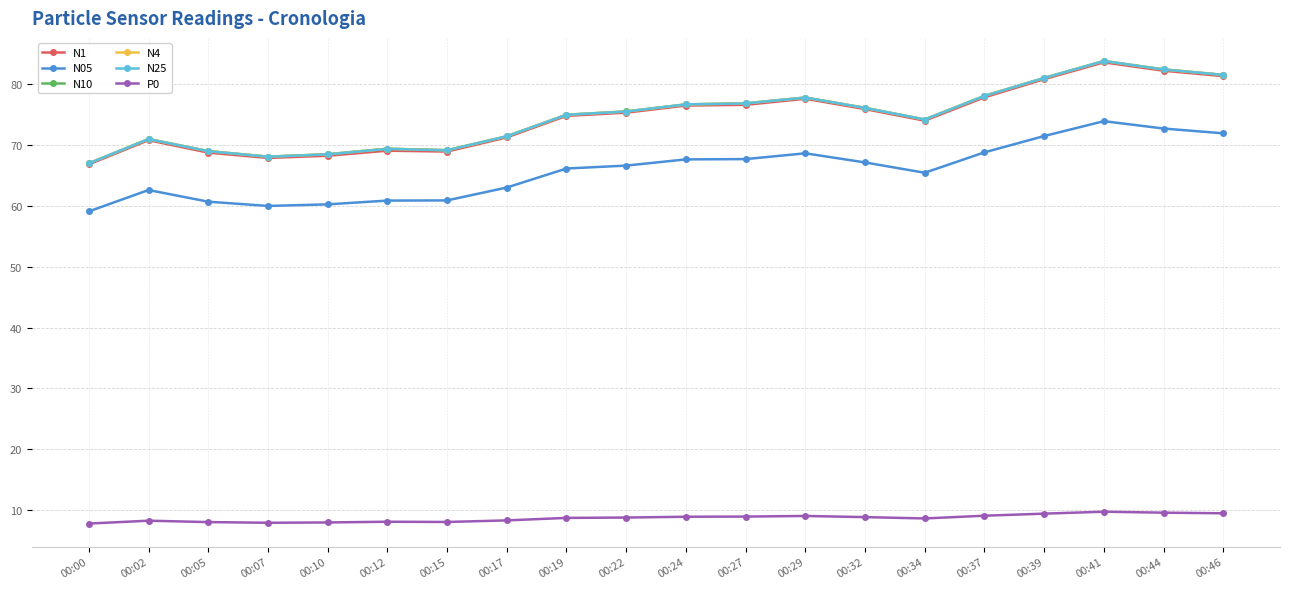

True or false: N10 has more than 2 interior local peaks.

True